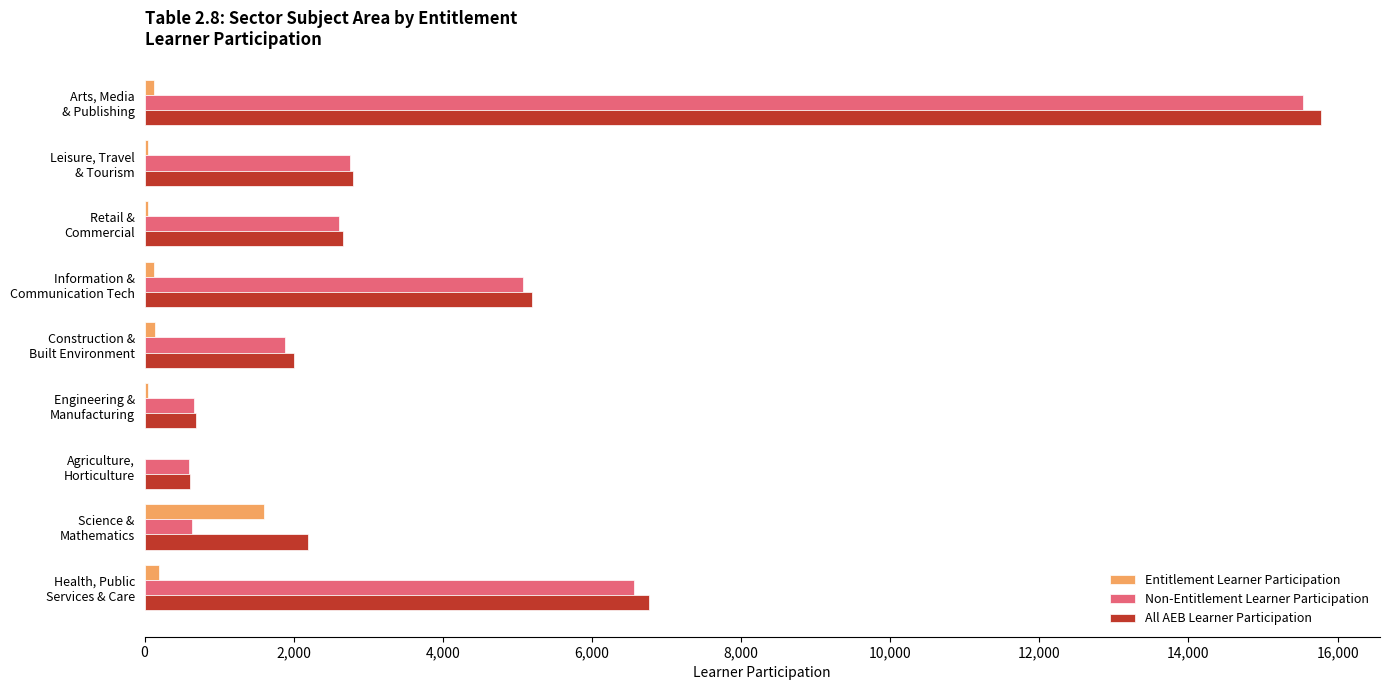

Which label corresponds to the largest value in the chart?

Arts, Media
& Publishing